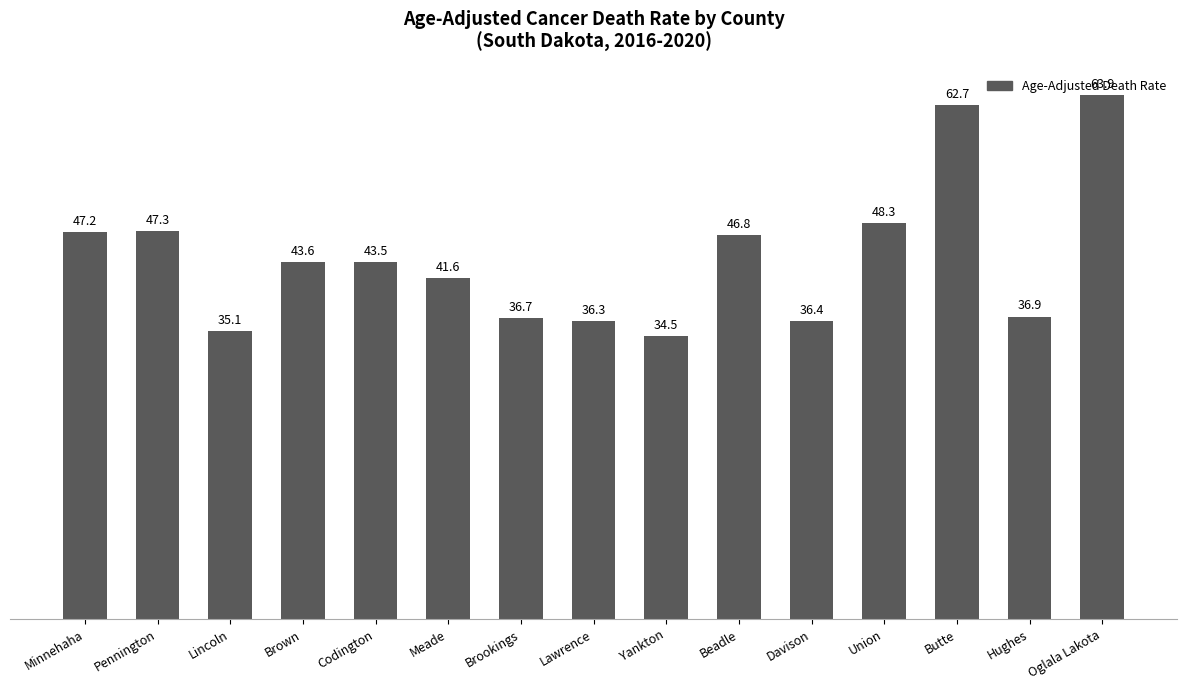

What position from the right is Meade?

10